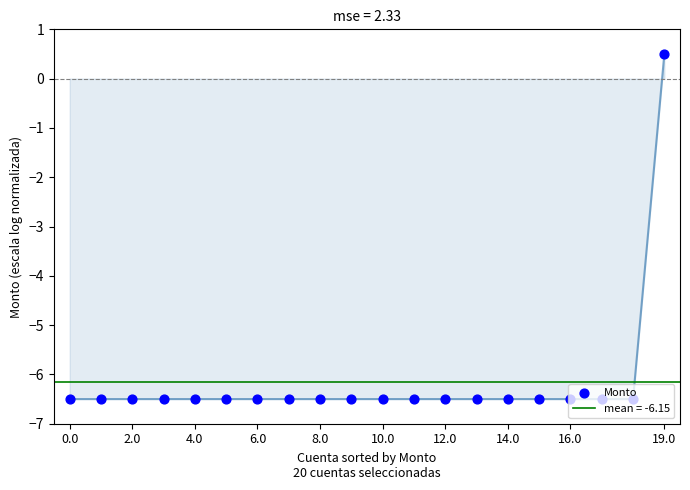

What is the change in value from 18 to 19?

+7.0